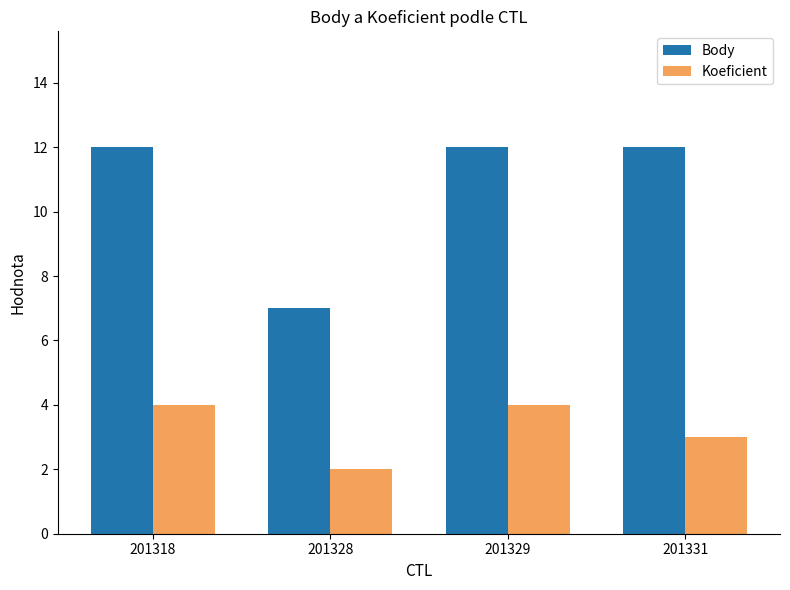

True or false: Body has a value of 12 at 201329.

True